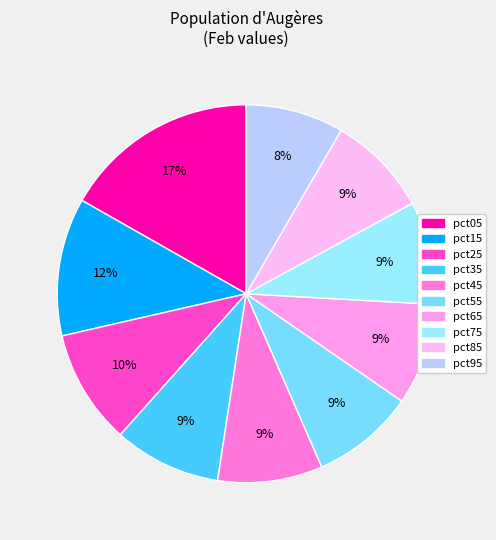

Between pct65 and pct55, which is larger?

pct55